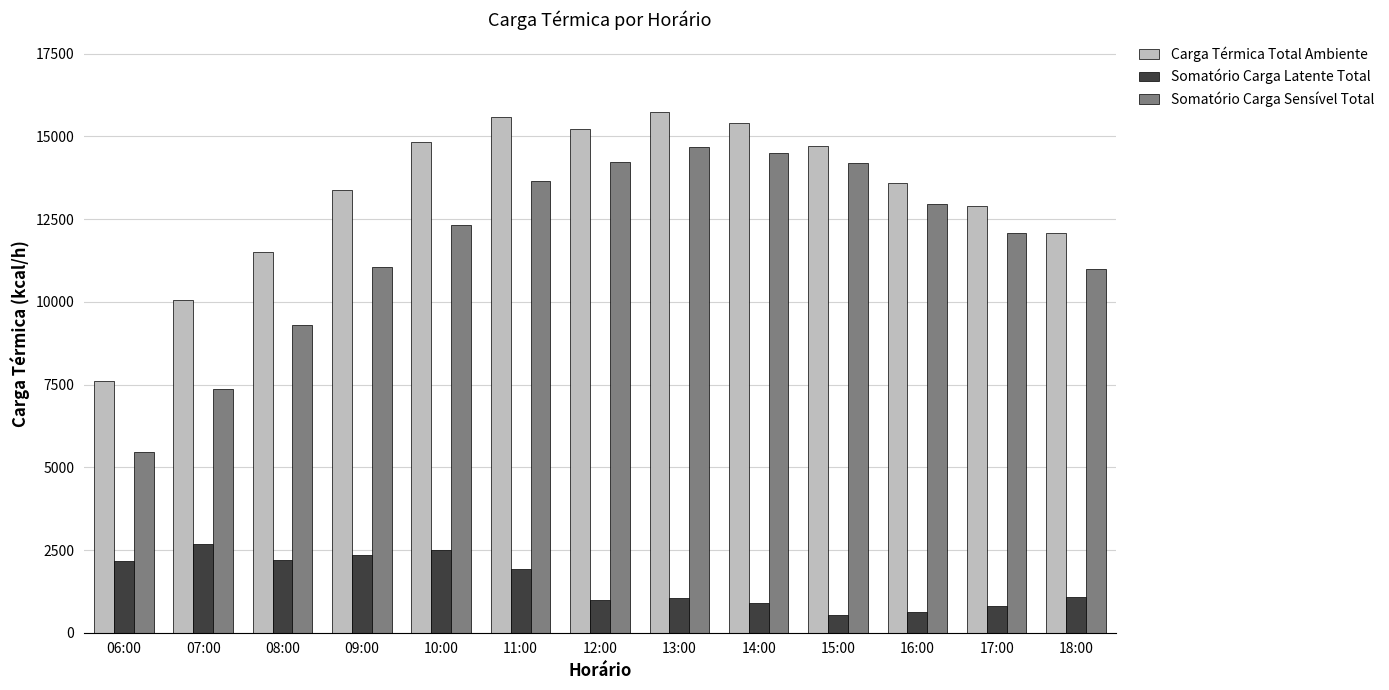

Rank the series at 11:00 from highest to lowest value.

Carga Térmica Total Ambiente, Somatório Carga Sensível Total, Somatório Carga Latente Total